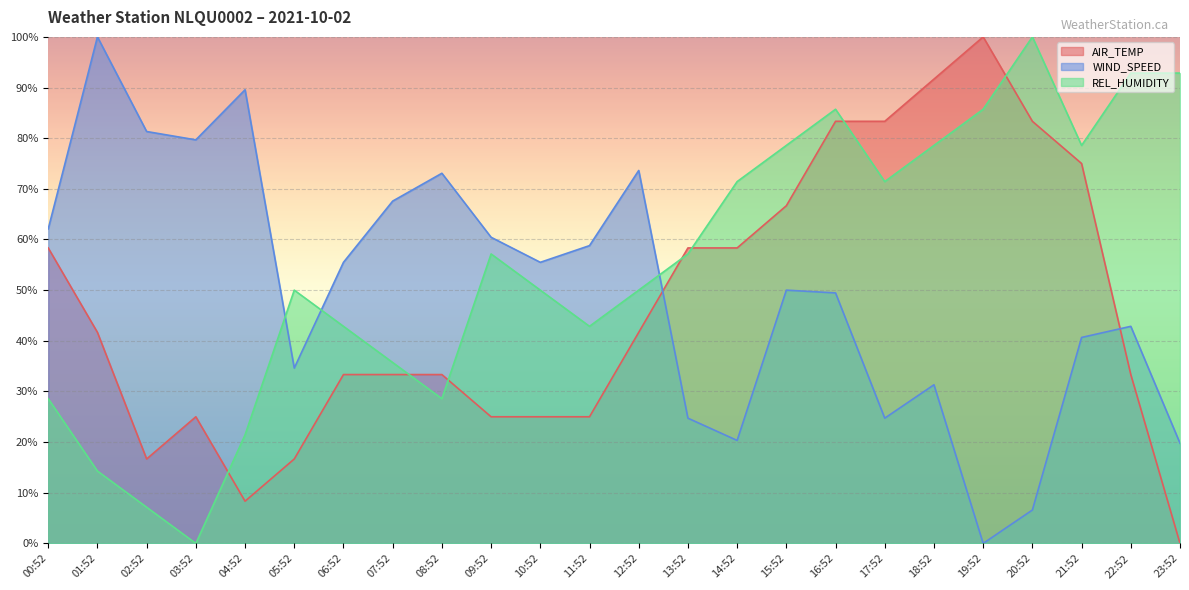

Rank the categories by AIR_TEMP value from lowest to highest.

23:52, 04:52, 02:52, 05:52, 03:52, 09:52, 10:52, 11:52, 06:52, 07:52, 08:52, 22:52, 01:52, 12:52, 00:52, 13:52, 14:52, 15:52, 21:52, 16:52, 17:52, 20:52, 18:52, 19:52